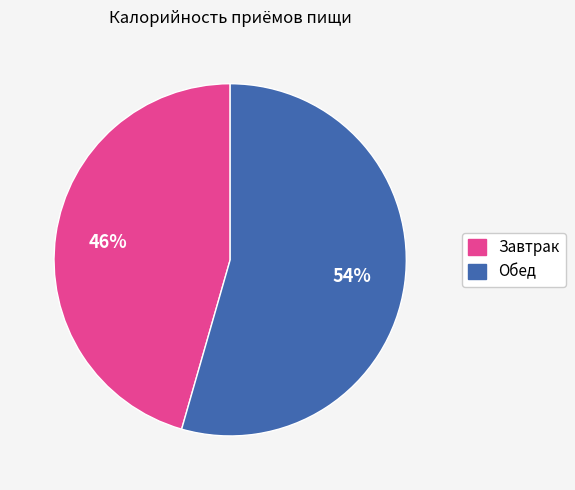

Count the number of slices in the pie.

2